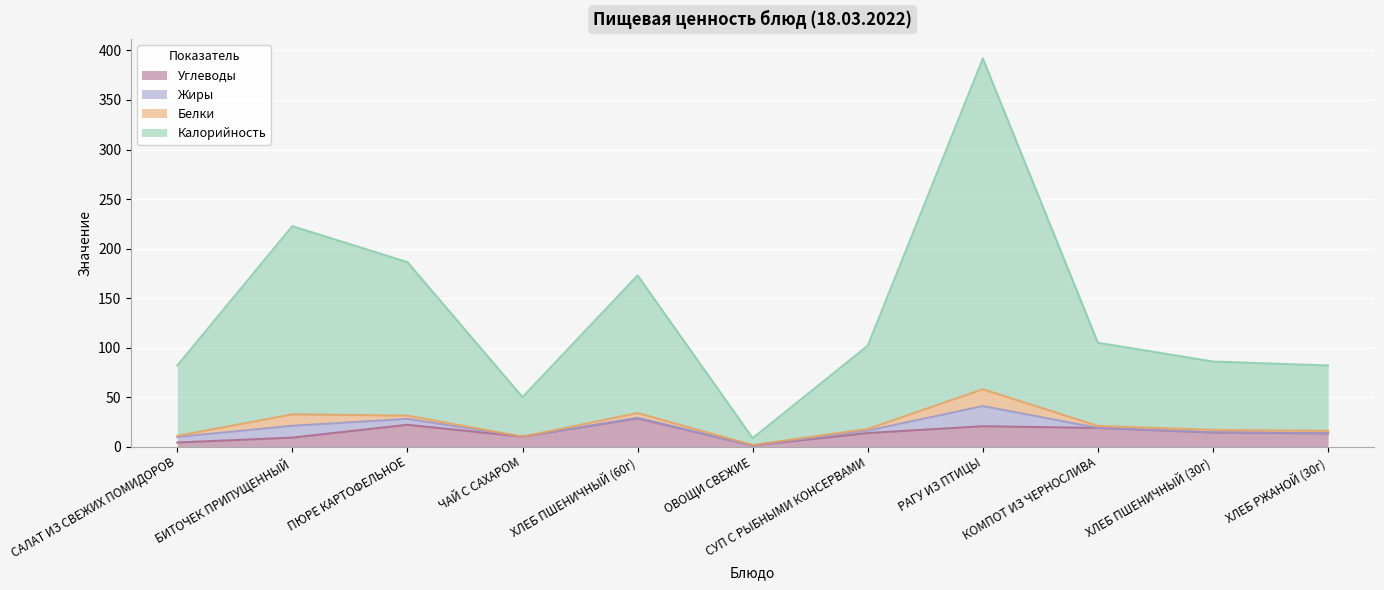

At which category is the sum across all series the highest?

РАГУ ИЗ ПТИЦЫ